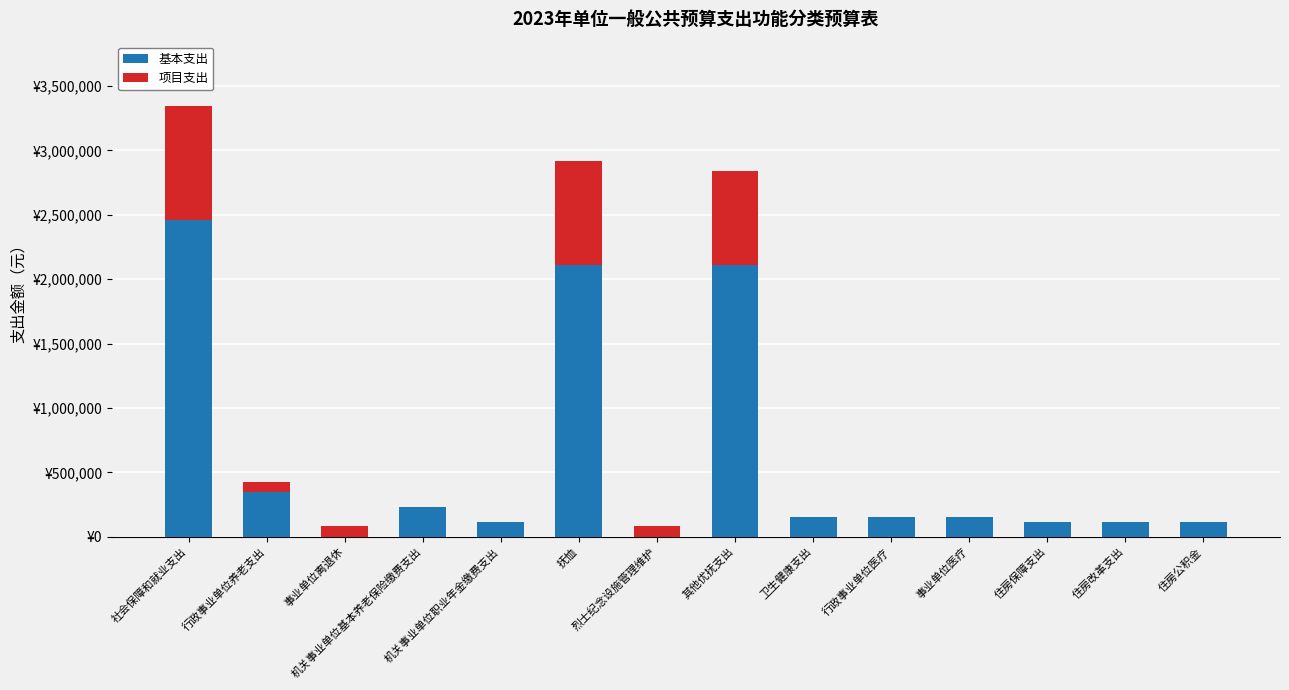

What are all the series names shown in the legend?

基本支出, 项目支出